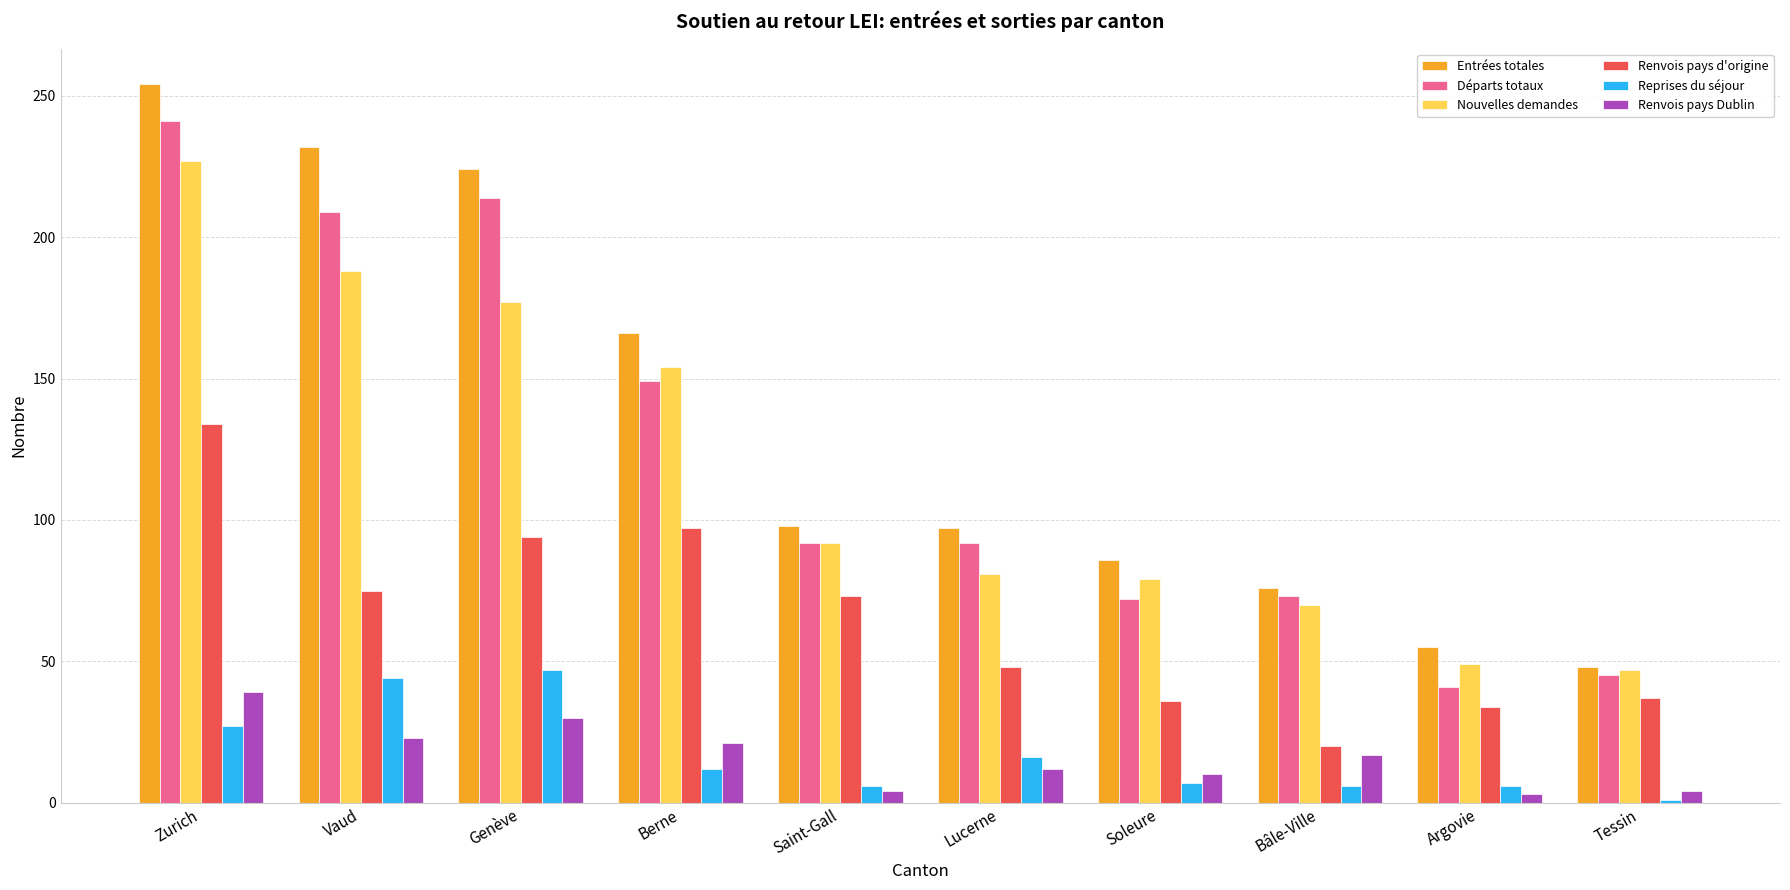

What is the difference between the highest and lowest values at Vaud?

209